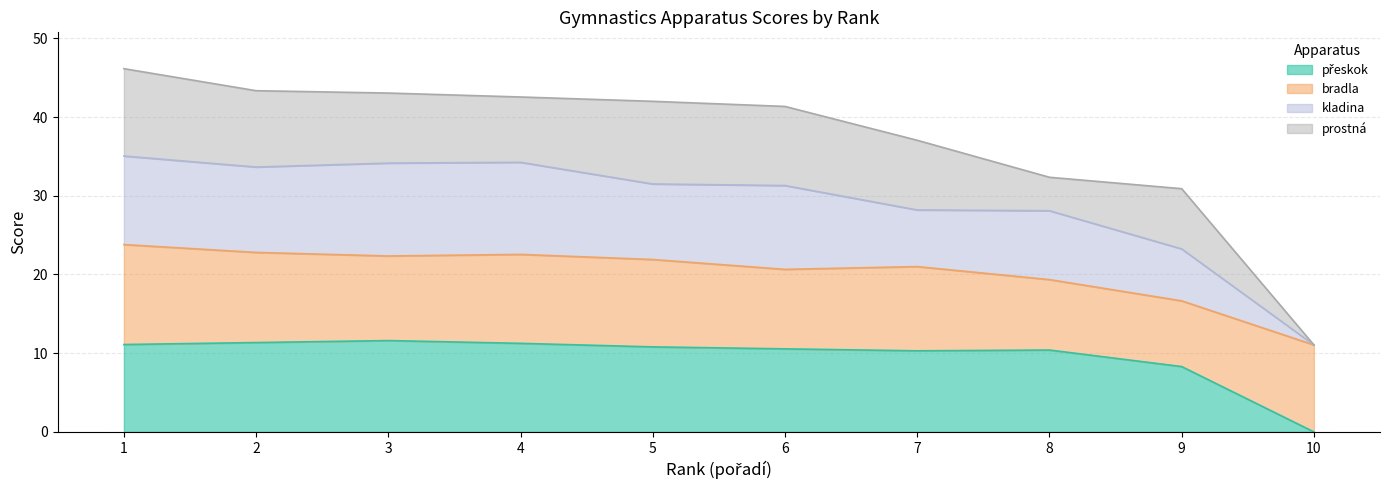

What is the total value across all series at 9?

30.9